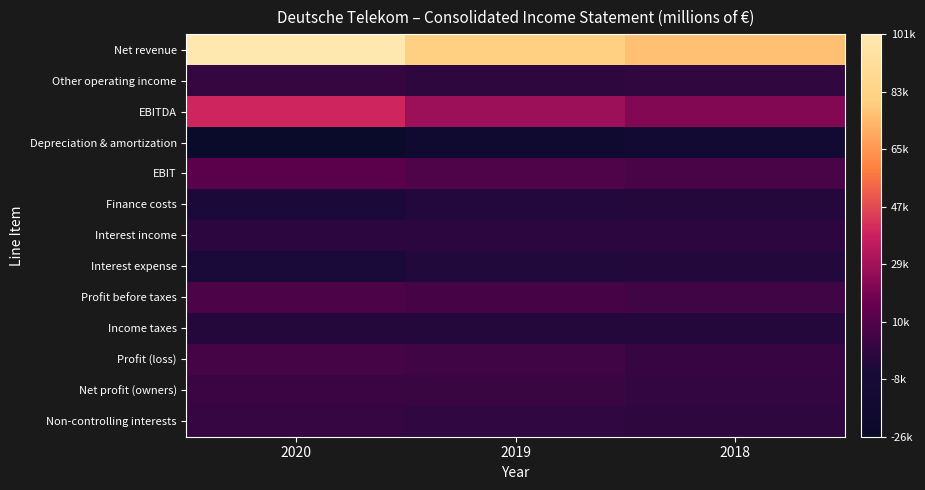

Which category has the lowest value across all series?

2020